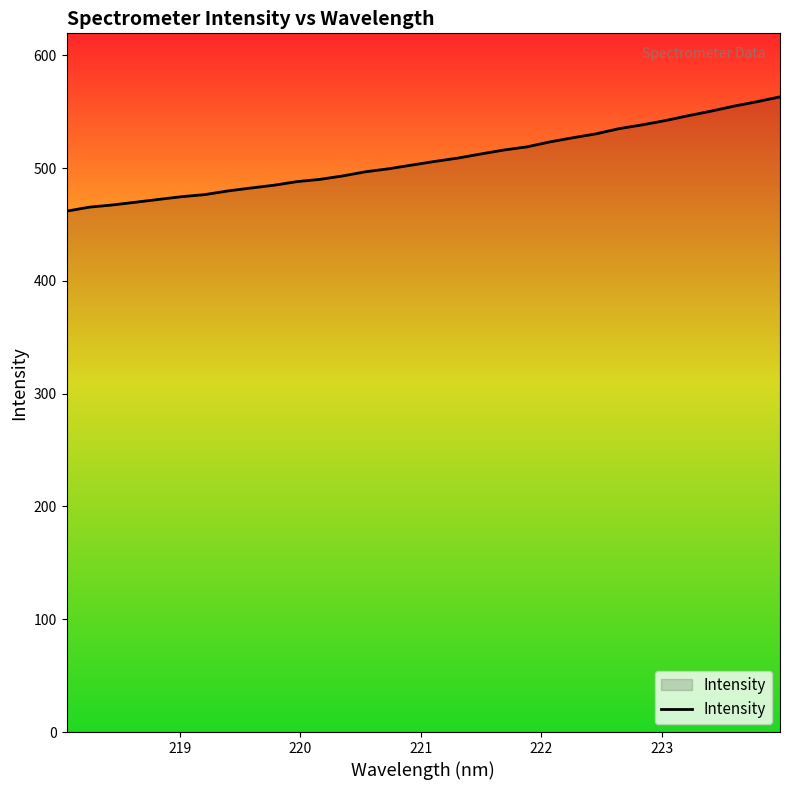

What is the difference between the maximum and minimum values?

101.3